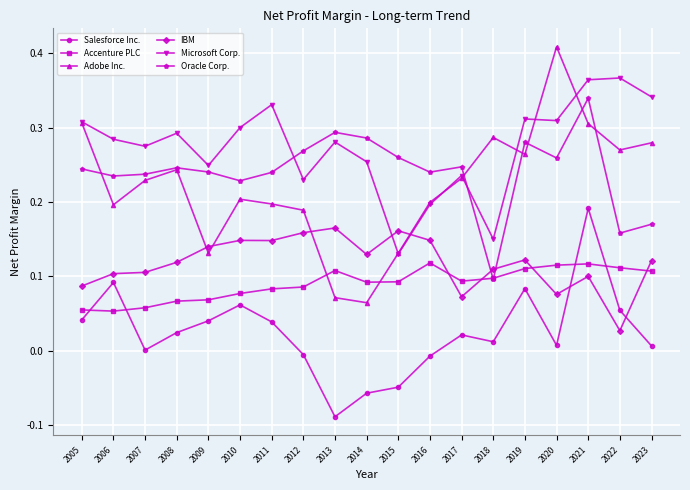

Is this an area chart (filled region under the line)?

No